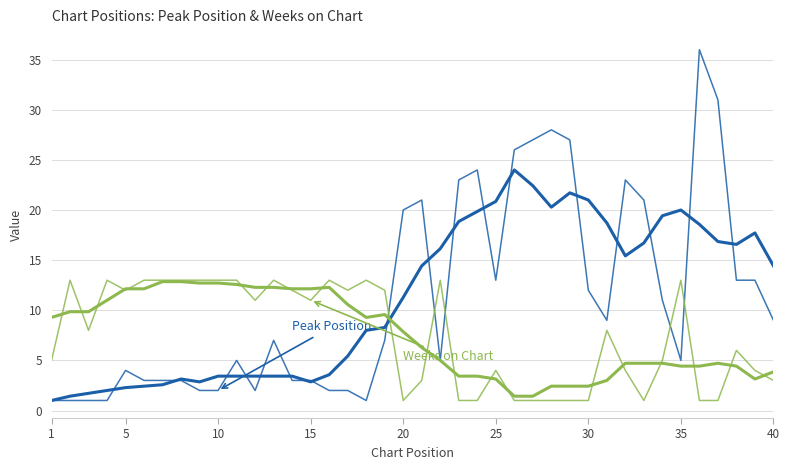

Is this an area chart (filled region under the line)?

No